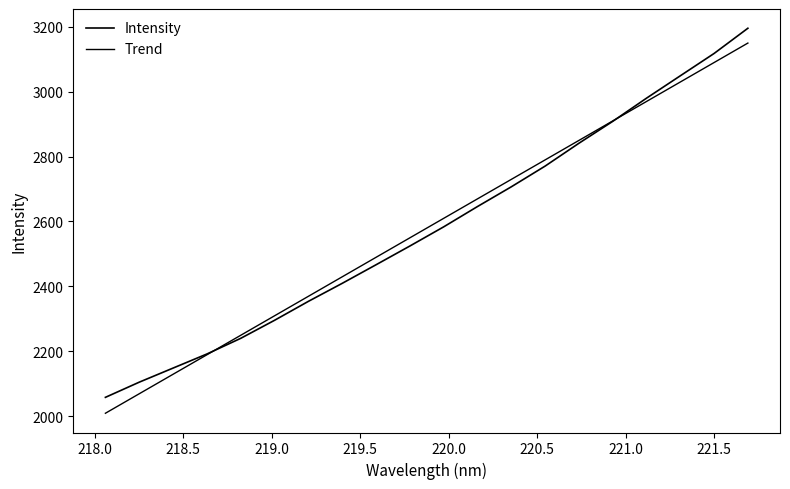

What is the average value?

2579.5